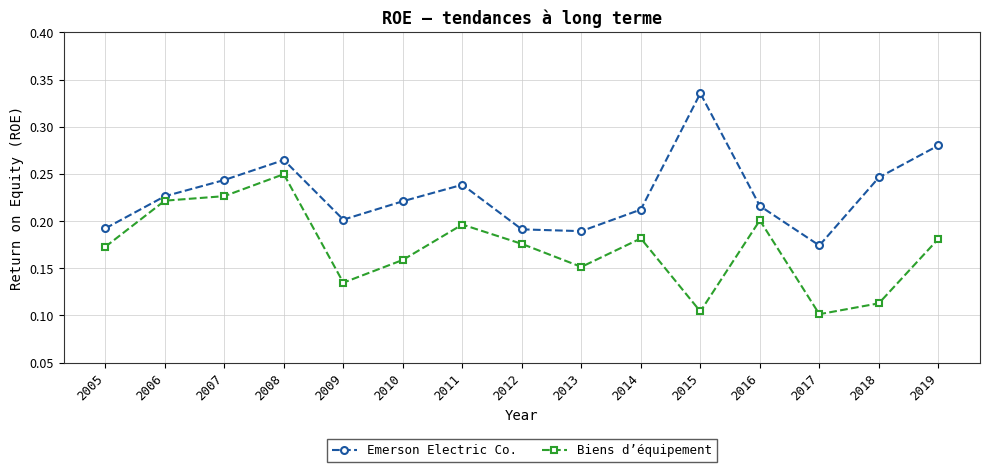

True or false: Biens d’équipement has a value of 0.2 at 2018.

False